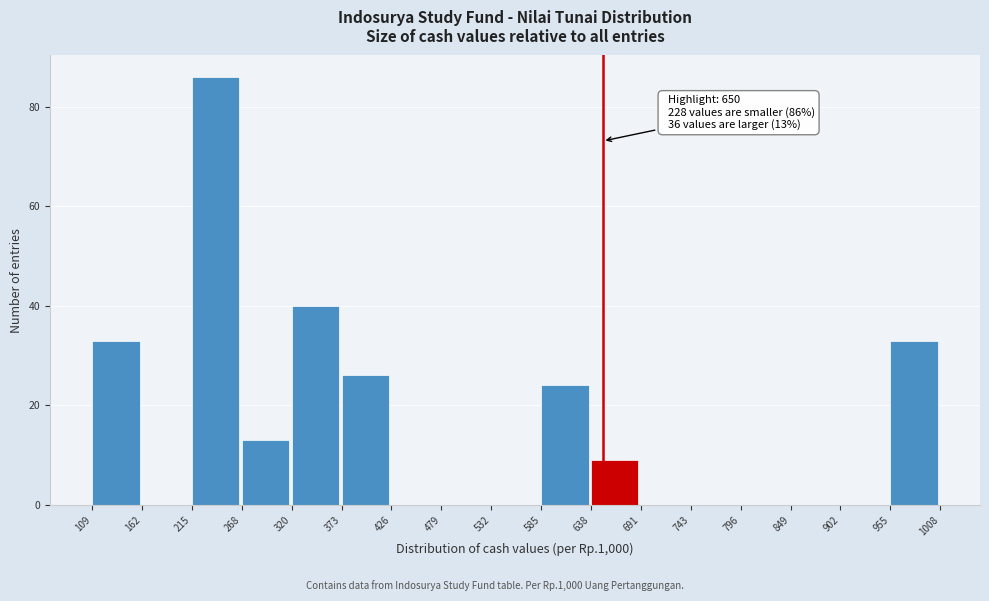

Over which range of the x-axis is the bar tallest?

215 to 268